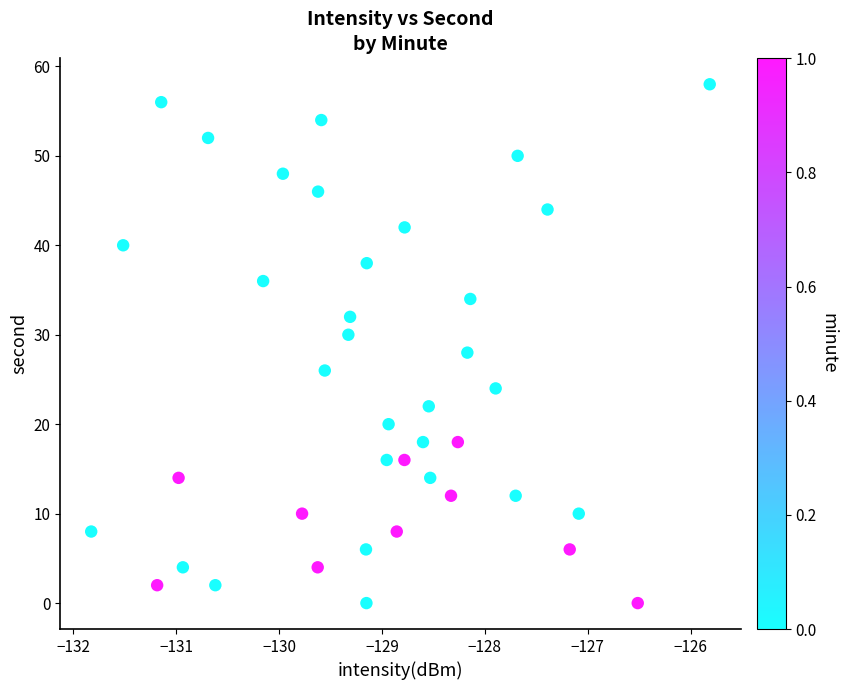

What is the range of Y values (max minus min)?

58